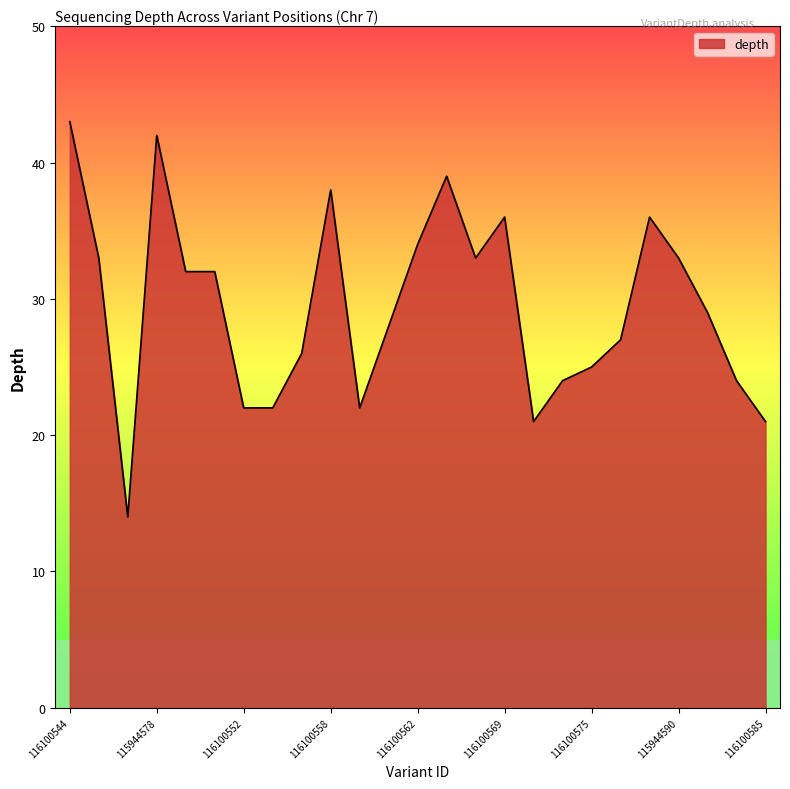

What is the smallest value displayed?

14